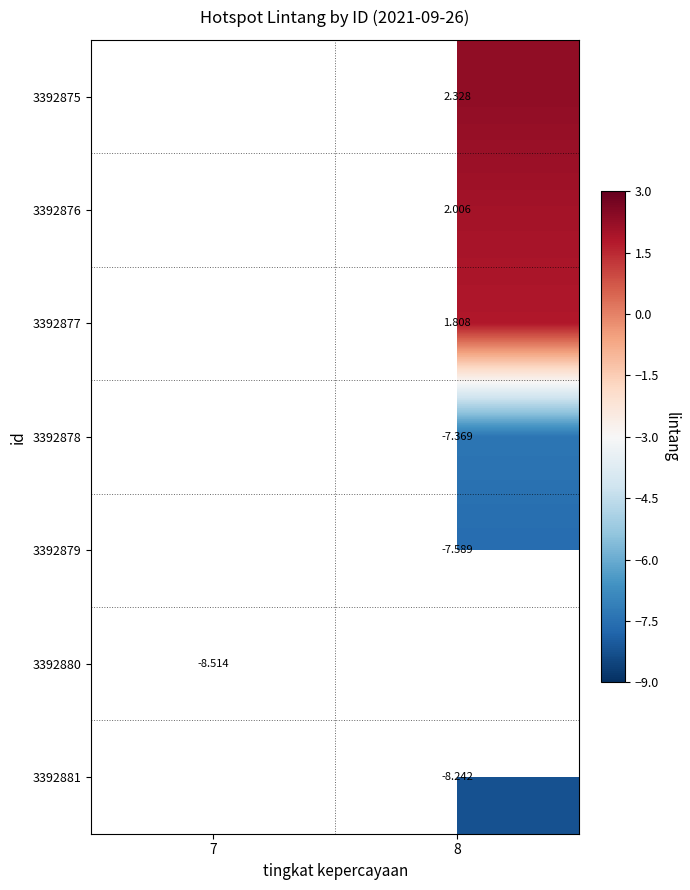

Is the value of 3392878 at 8 greater than the value of 3392879 at 8?

Yes